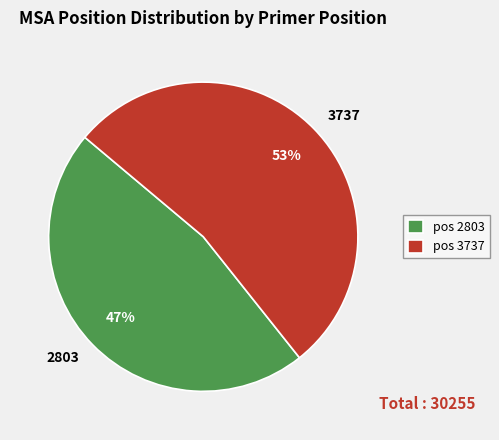

Rank the categories by value from lowest to highest.

2803, 3737